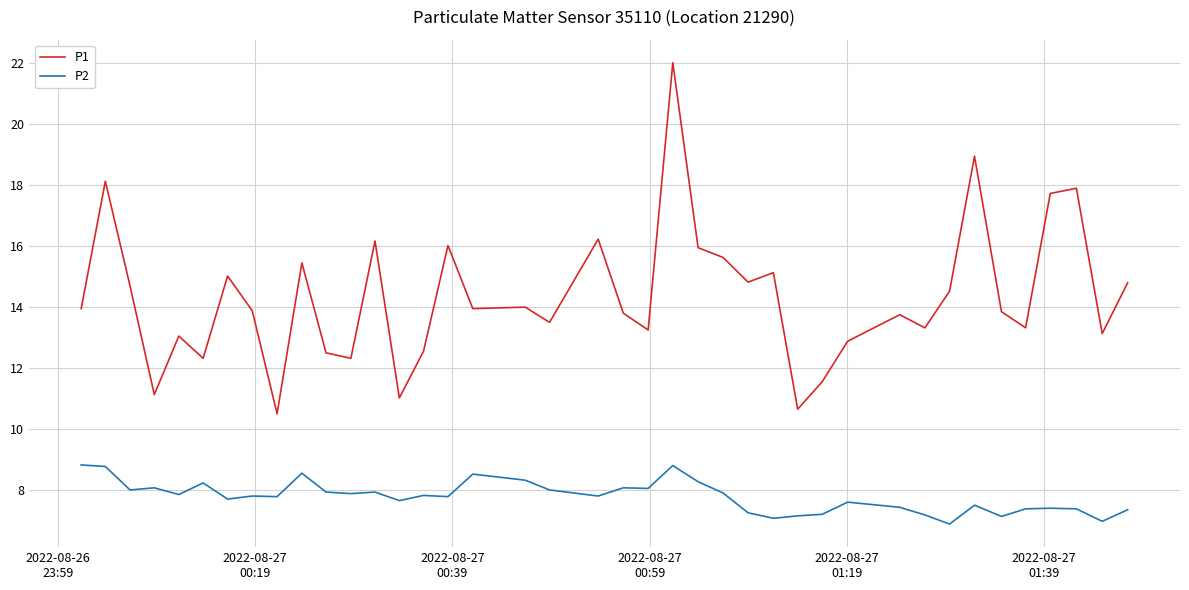

Rank the series by their average value, from highest to lowest.

P1, P2